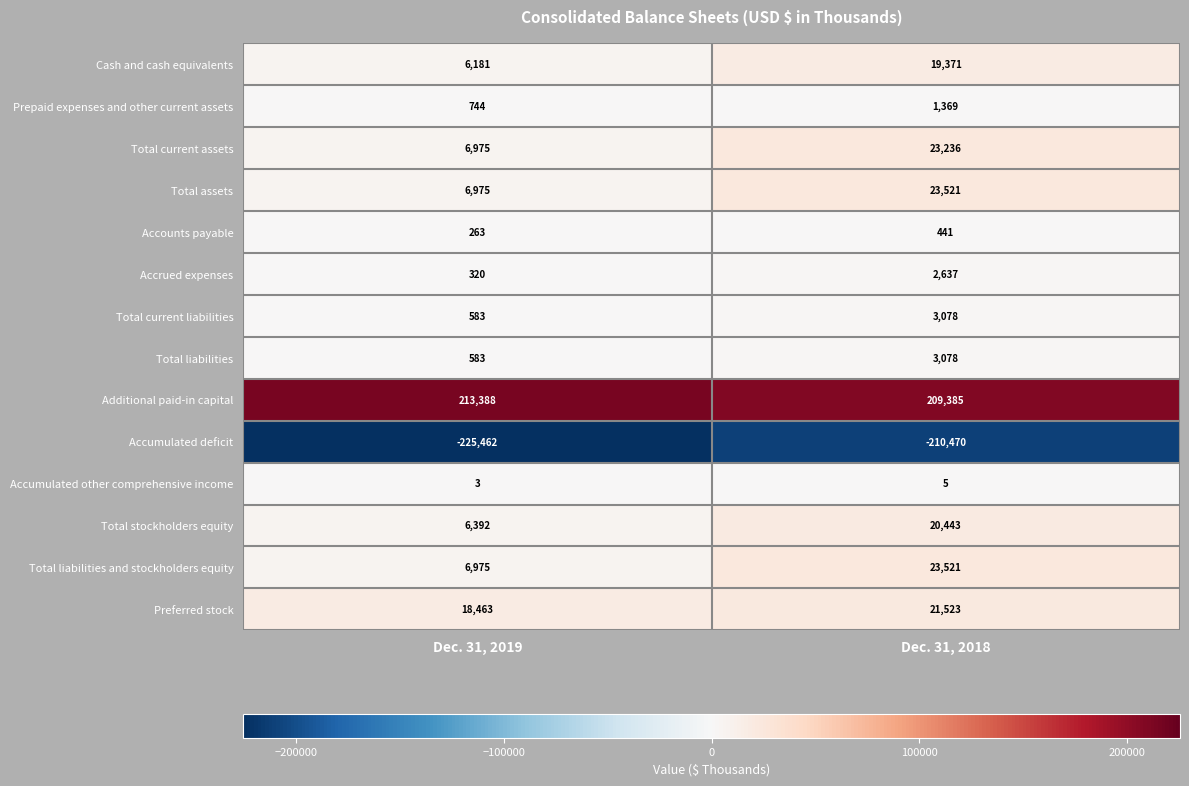

What is the spread (max minus min) of values at Dec. 31, 2019?

438850